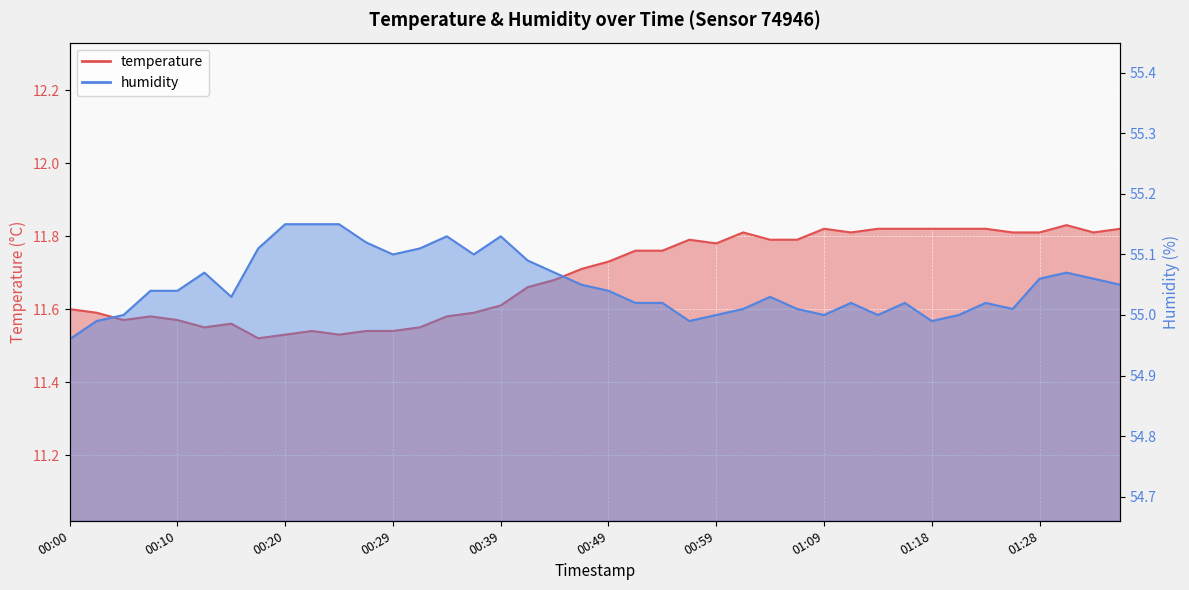

Reading right to left, what are all the values shown in this chart?

temperature: 11.8	11.8	11.8	11.8	11.8	11.8	11.8	11.8	11.8	11.8	11.8	11.8	11.8	11.8	11.8	11.8	11.8	11.8	11.8	11.7	11.7	11.7	11.7	11.6	11.6	11.6	11.6	11.5	11.5	11.5	11.5	11.5	11.5	11.6	11.6	11.6	11.6	11.6	11.6	11.6
humidity: 55.0	55.1	55.1	55.1	55.0	55.0	55.0	55.0	55.0	55.0	55.0	55.0	55.0	55.0	55.0	55.0	55.0	55.0	55.0	55.0	55.0	55.1	55.1	55.1	55.1	55.1	55.1	55.1	55.1	55.1	55.1	55.1	55.1	55.0	55.1	55.0	55.0	55.0	55.0	55.0